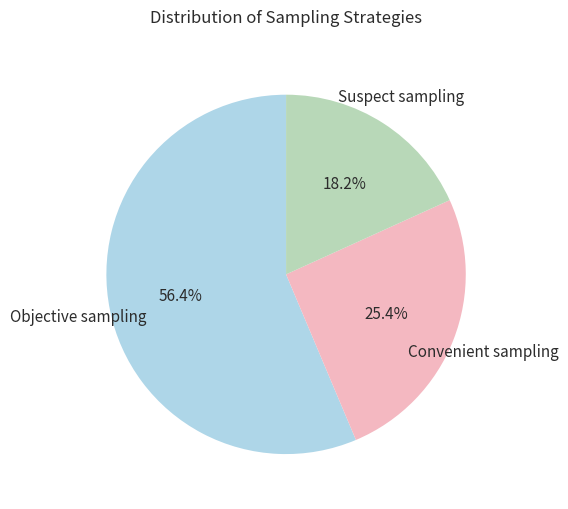

Which slice is the largest?

Objective sampling